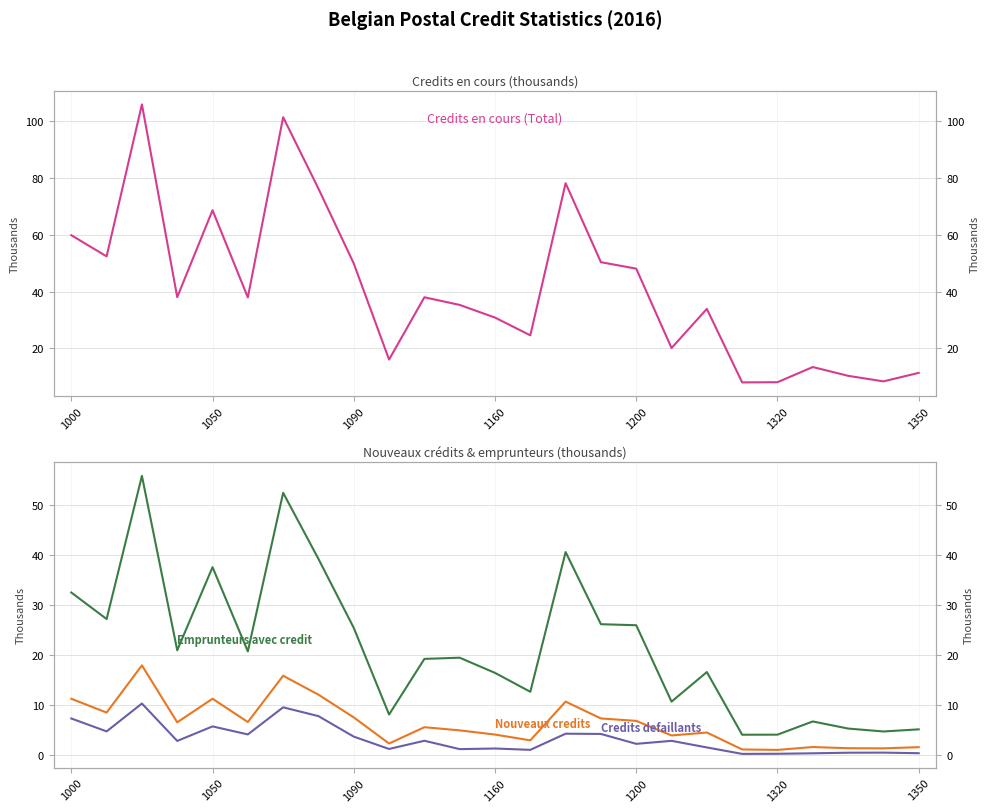

Rank the series by their maximum value, from highest to lowest.

Credits en cours (Total), Emprunteurs avec credit, Nouveaux credits (nombre), Credits defaillants (Non reg.)